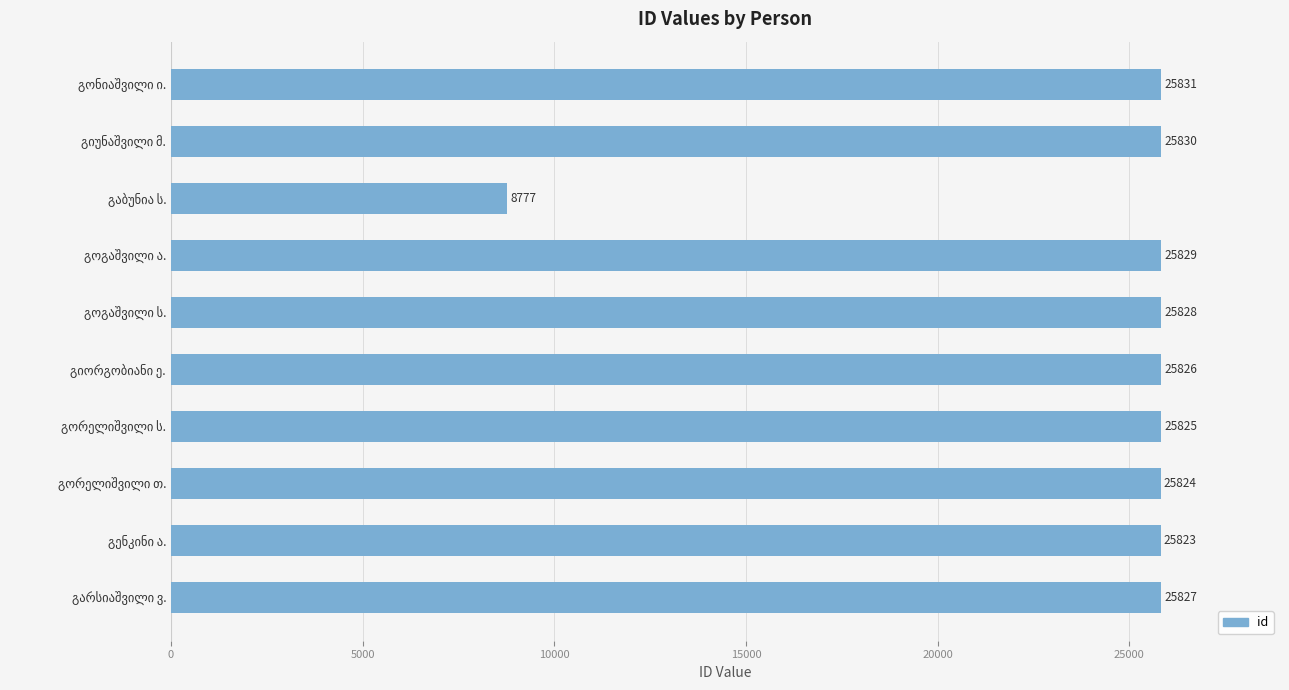

Reading top to bottom, transcribe all the data shown in this chart.

25831	25830	8777	25829	25828	25826	25825	25824	25823	25827